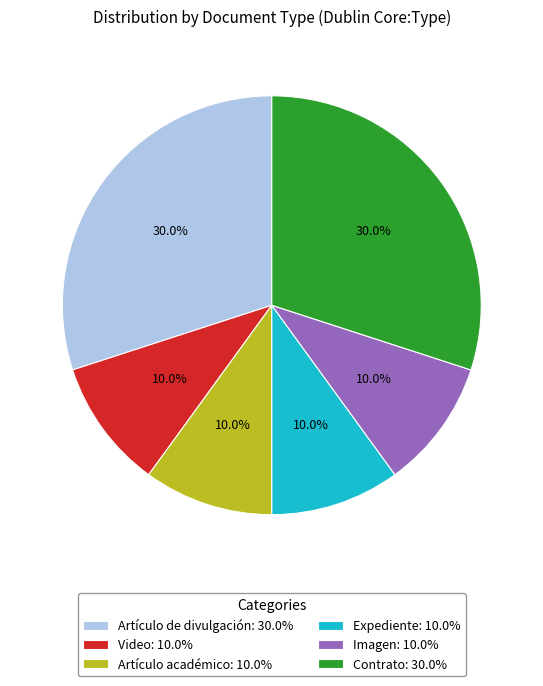

Combined, do Artículo académico and Expediente account for over 50%?

No